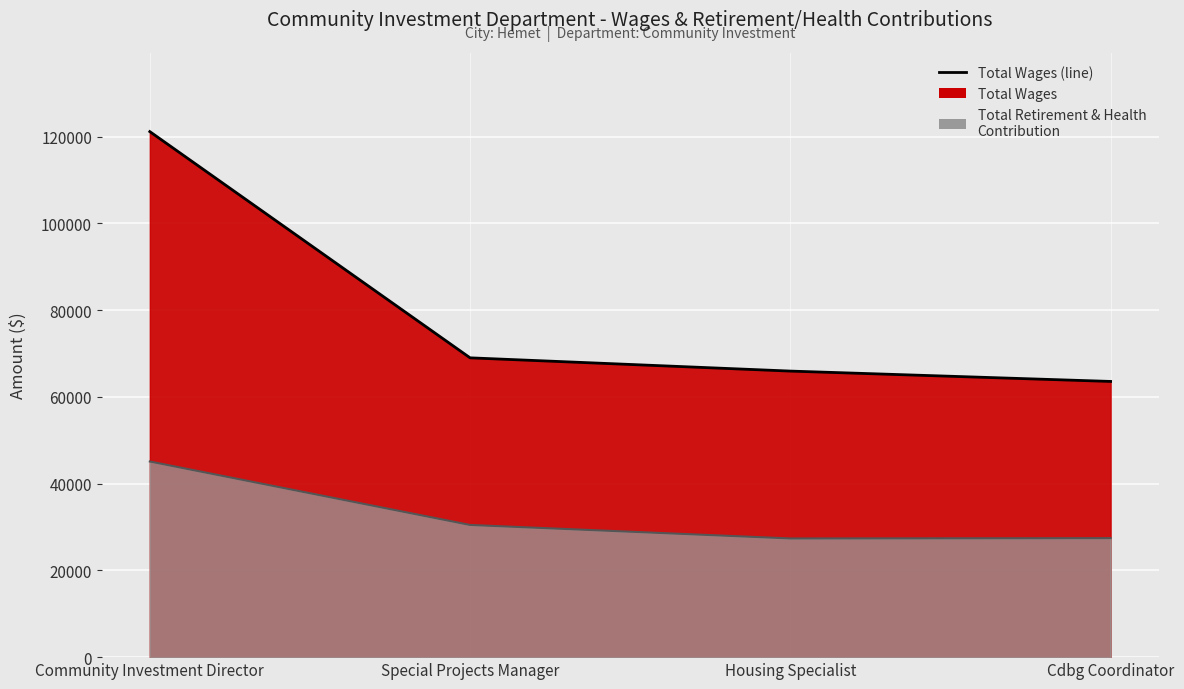

The Total Wages (line) series shows 103708 at Housing Specialist. True or false?

False